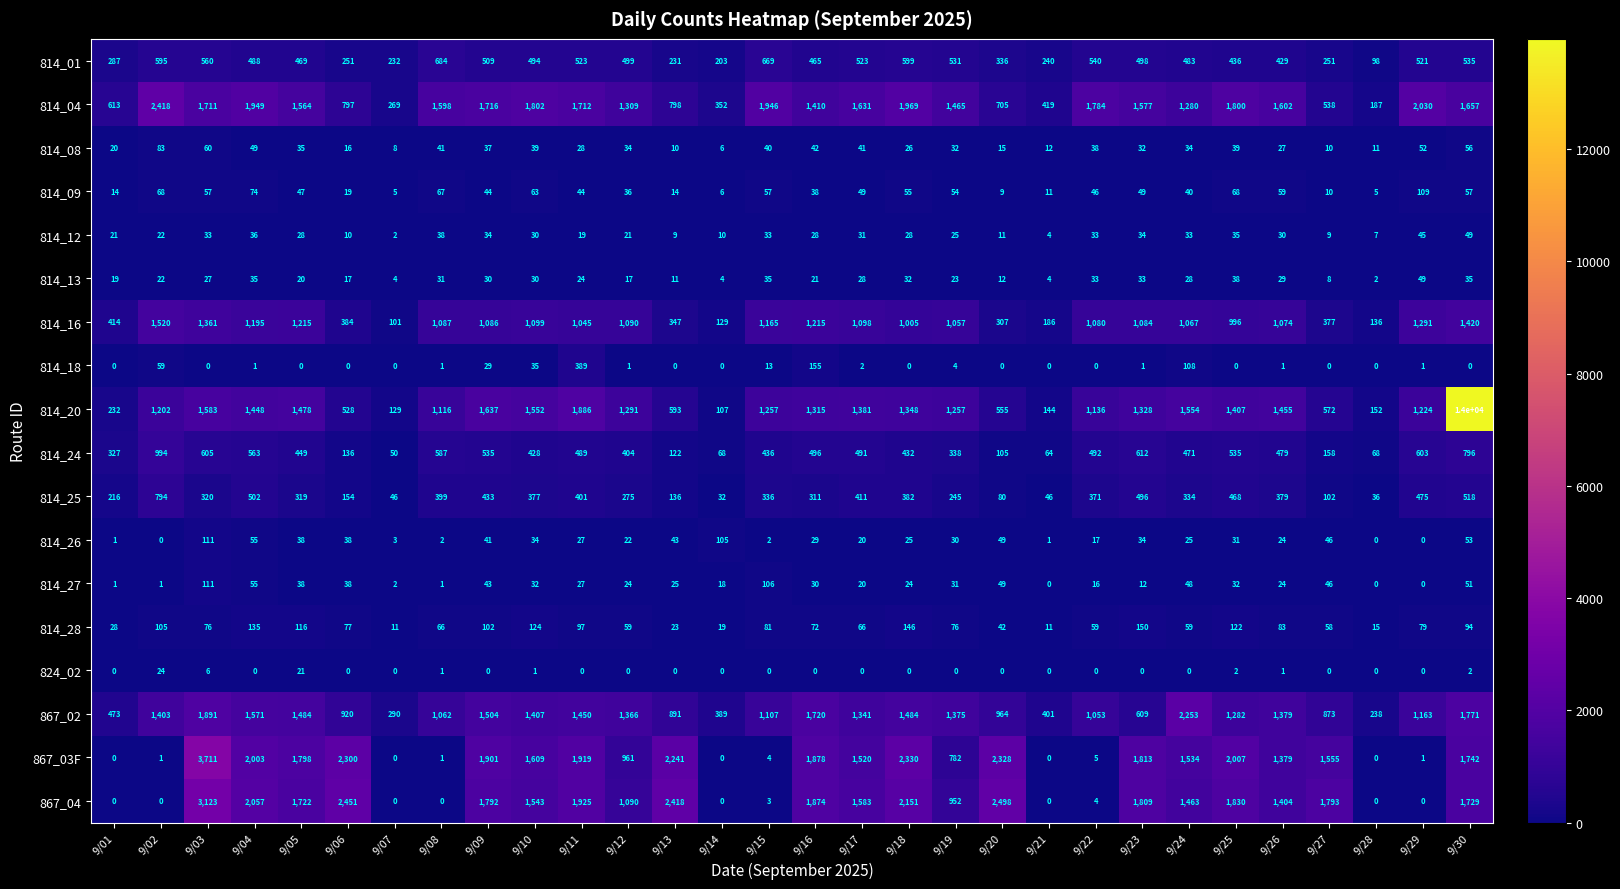

Read the 814_12 value at 9/23.

34